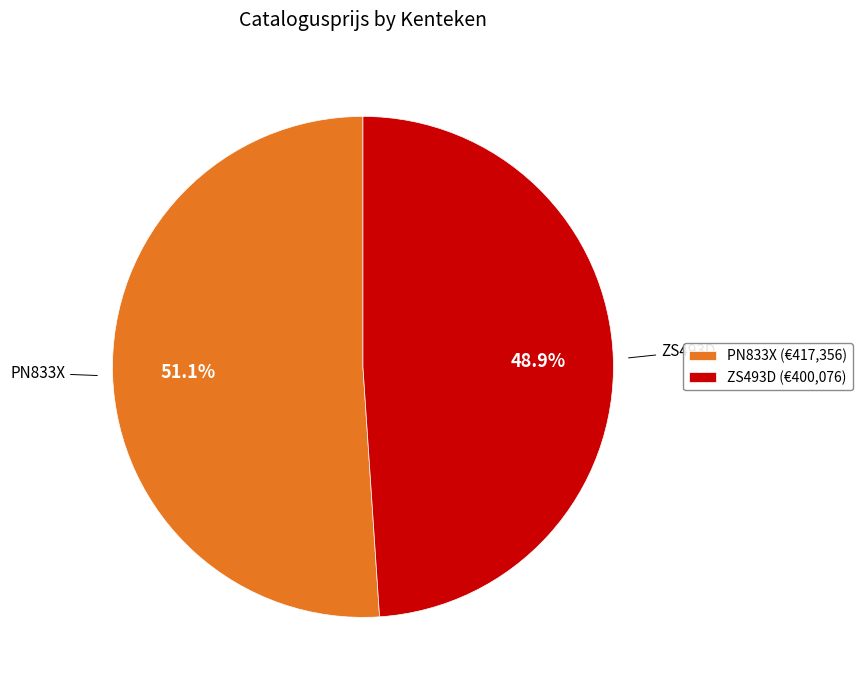

True or false: PN833X accounts for 61% of the total.

False